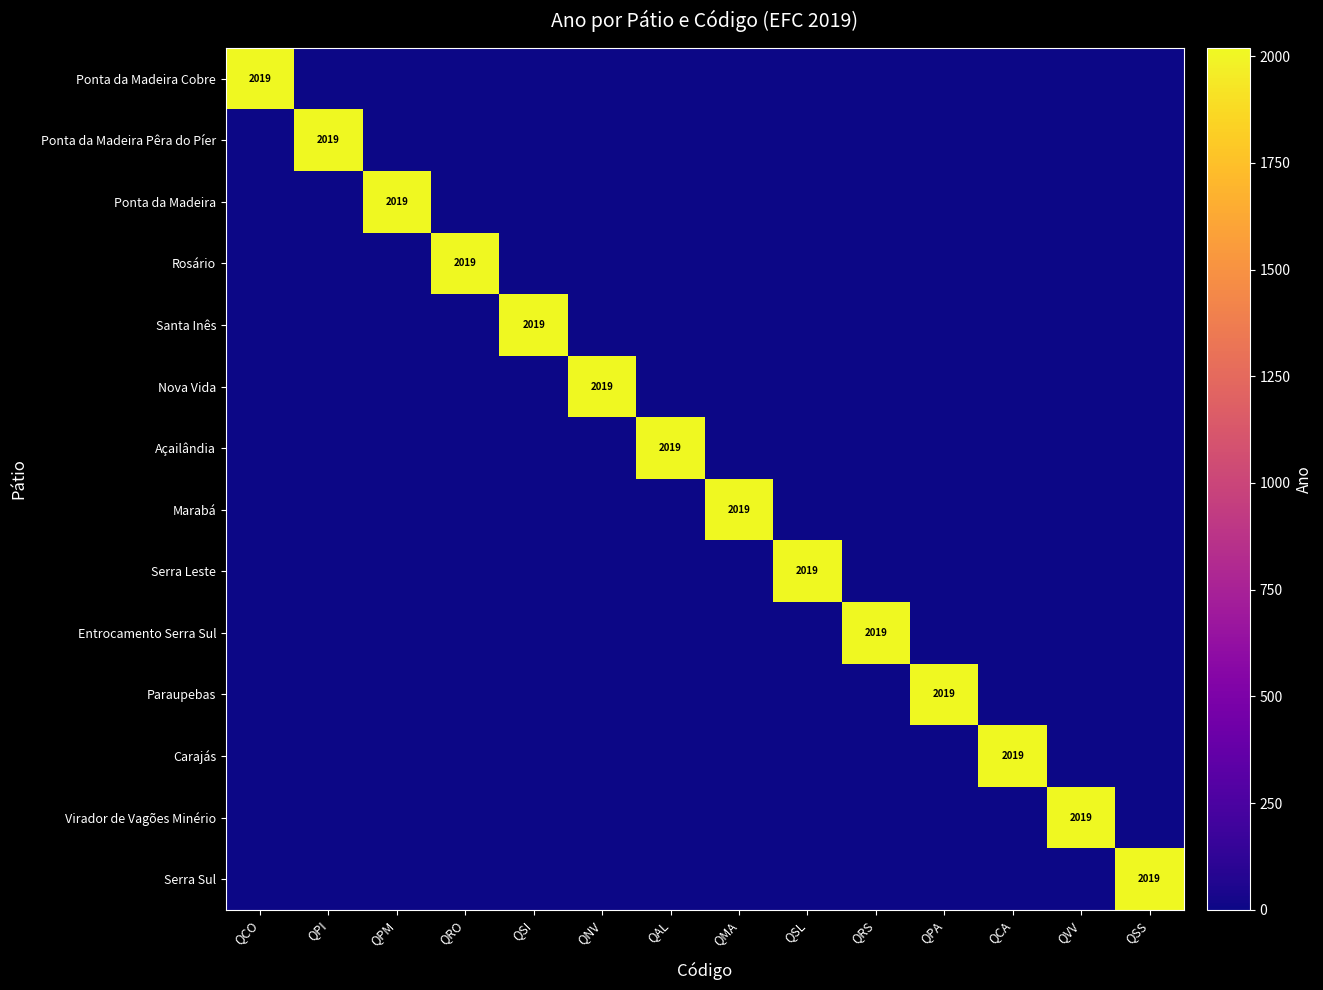

What is the spread (max minus min) of values at QRO?

2019